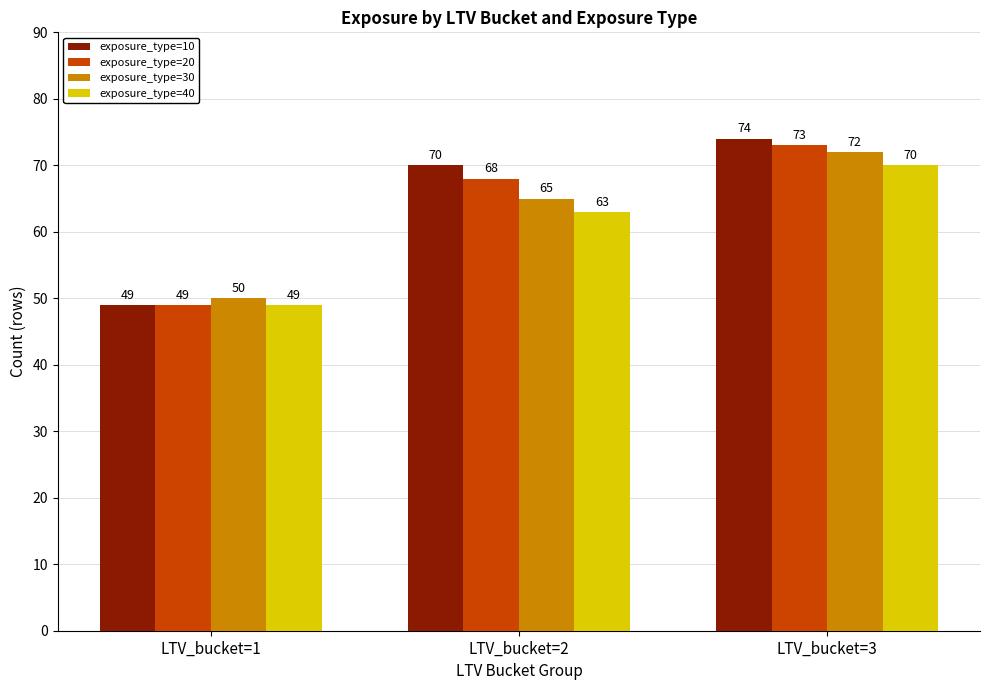

What value does the exposure_type=10 series have at LTV_bucket=3, to the nearest 10?

70